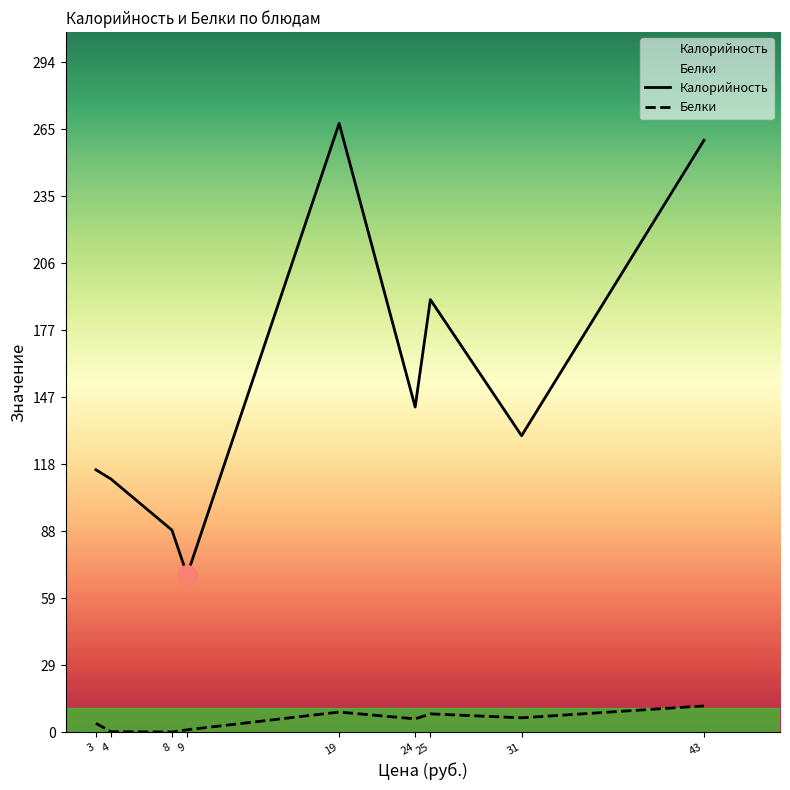

Which series has the largest total across all categories?

Калорийность